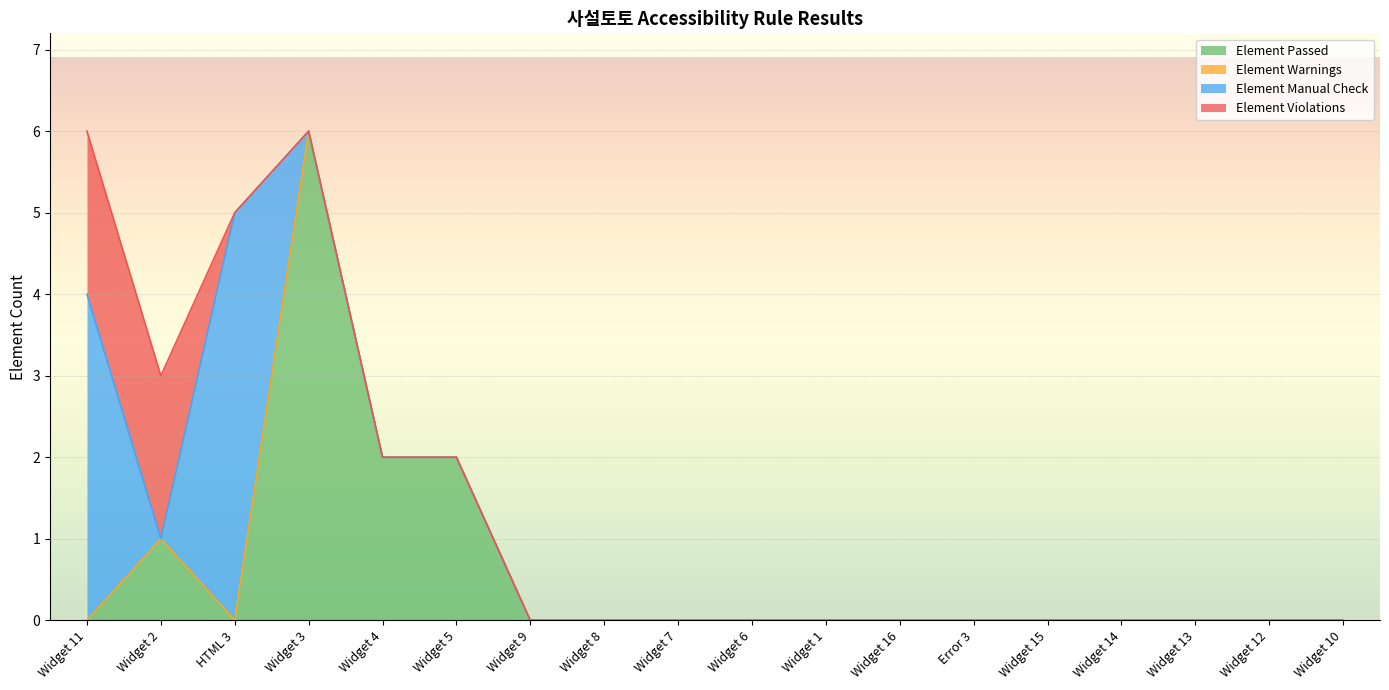

The value of Element Manual Check at Widget 6 is 0. True or false?

True